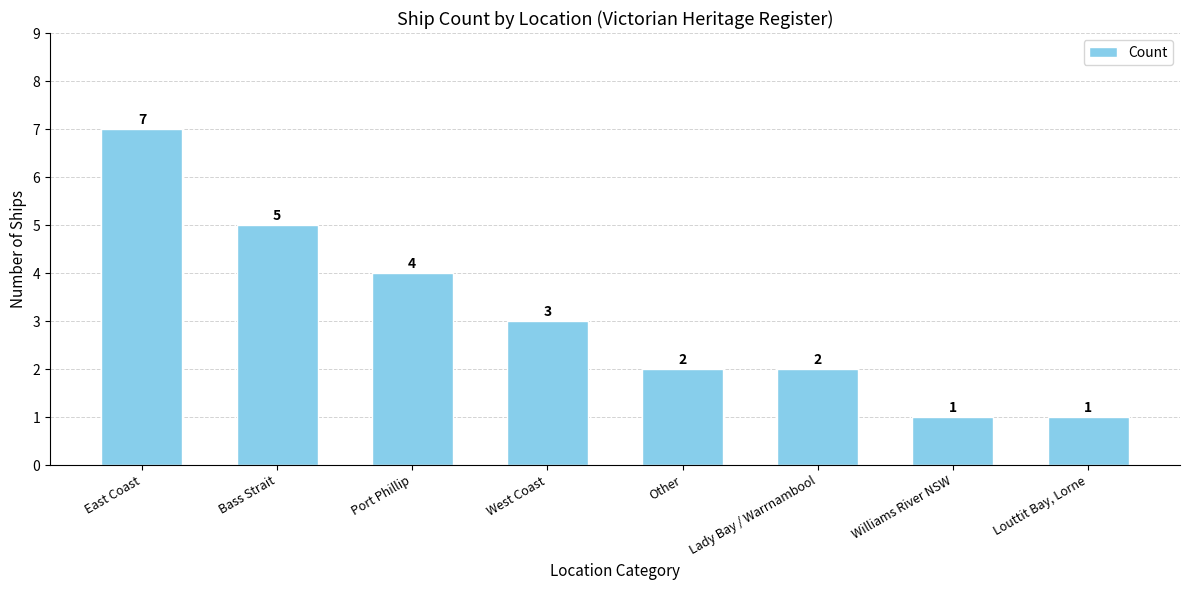

The chart shows a value of 3 at Lady Bay / Warrnambool. True or false?

False